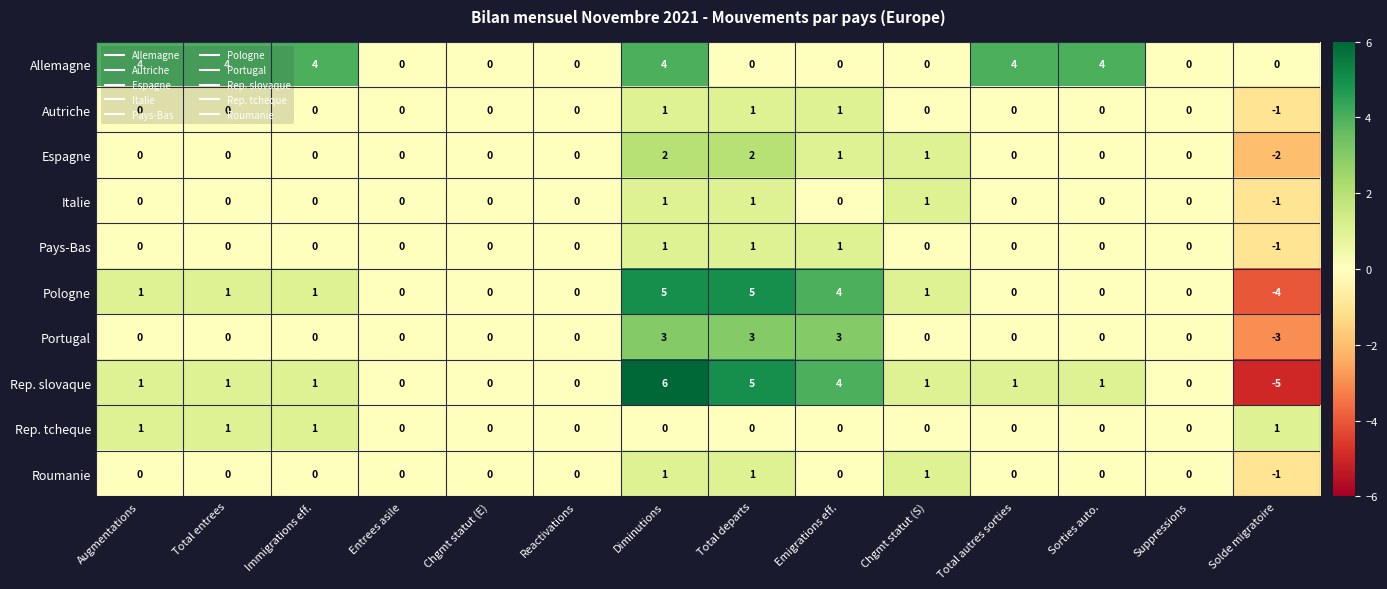

Which label corresponds to the largest value in the chart?

Diminutions